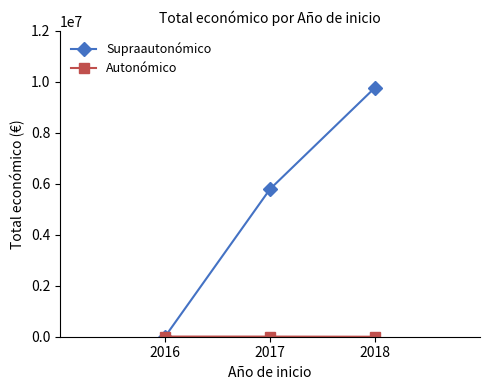

What is the total value across all series at 2016?

6000